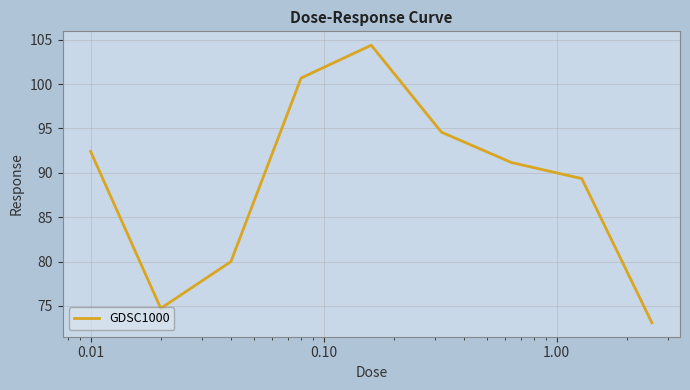

What is the minimum value shown in the chart?

73.1